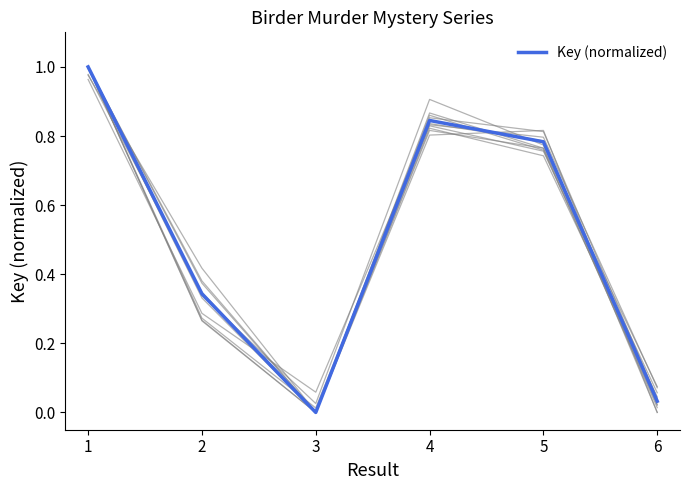

How many points are higher than both their immediate neighbors (excluding endpoints)?

1